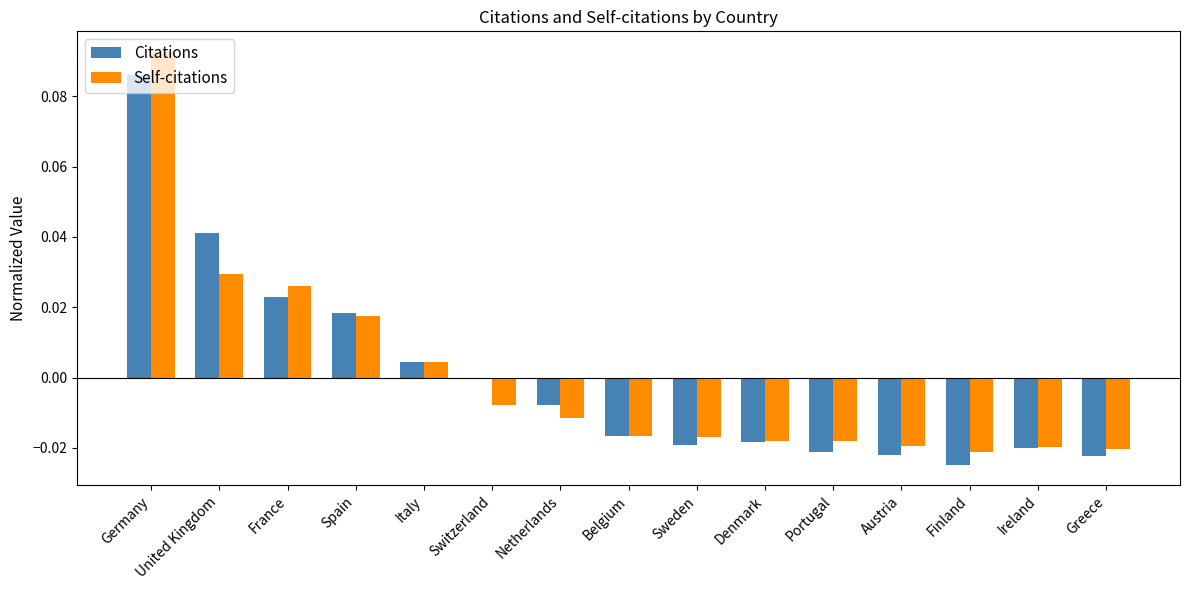

At which category does the chart reach its peak across all series?

Germany